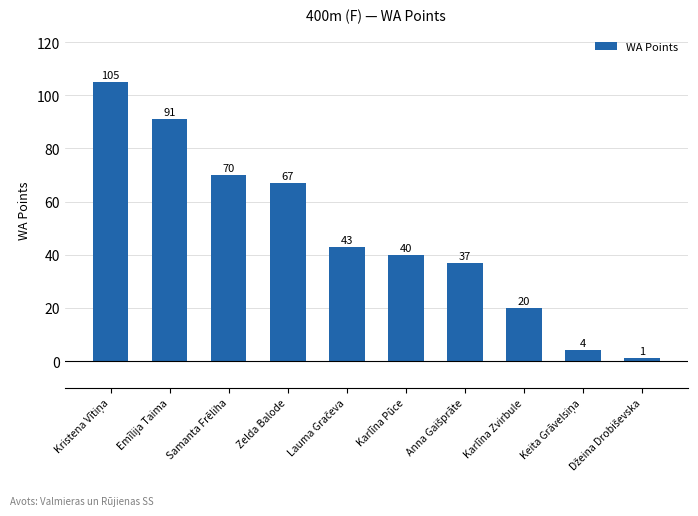

How many values are below 43?

5